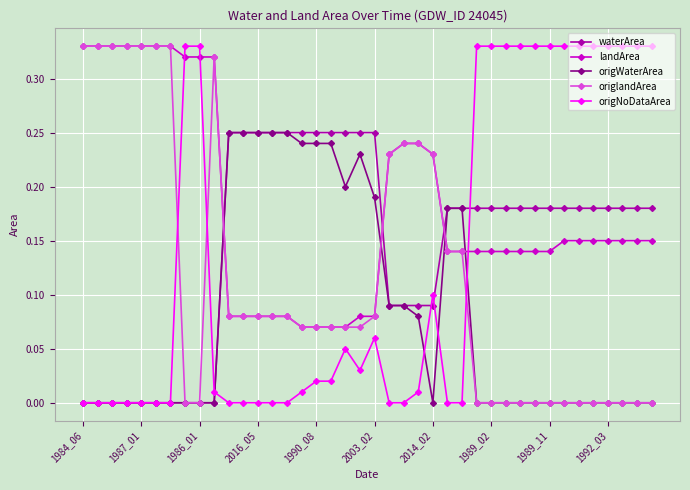

Which series has the largest total across all categories?

landArea